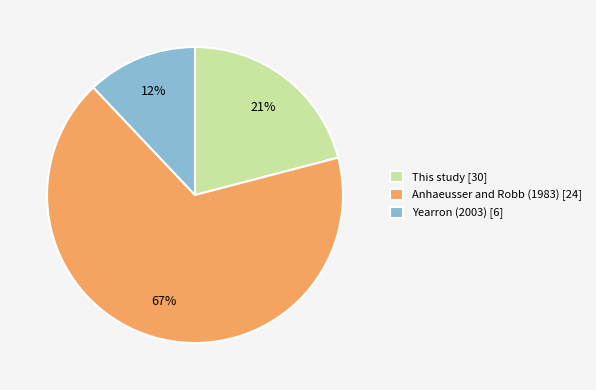

How many slices are in this pie chart?

3